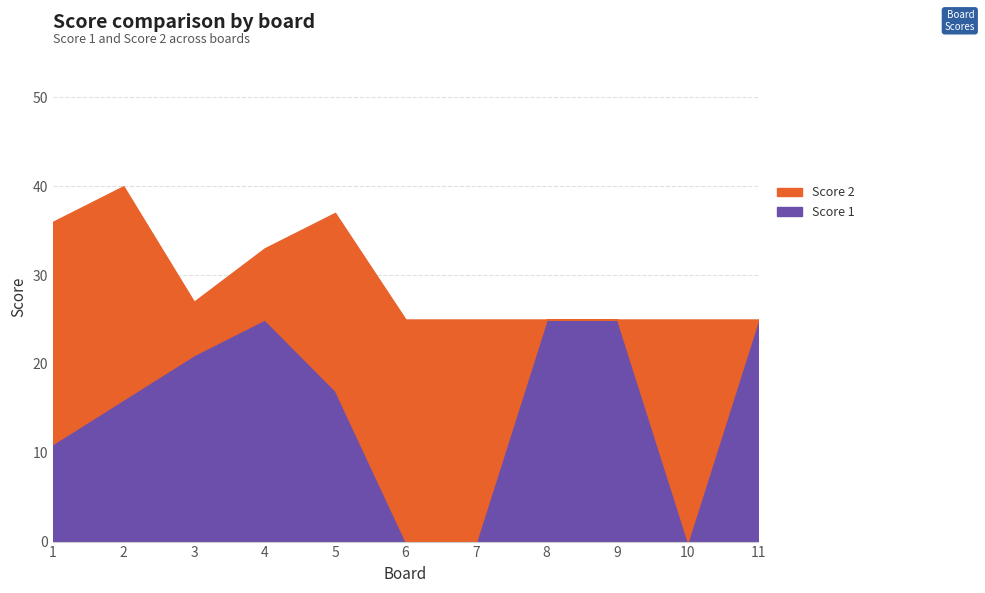

In Score 1, how many points are higher than both neighbors (excluding endpoints)?

1